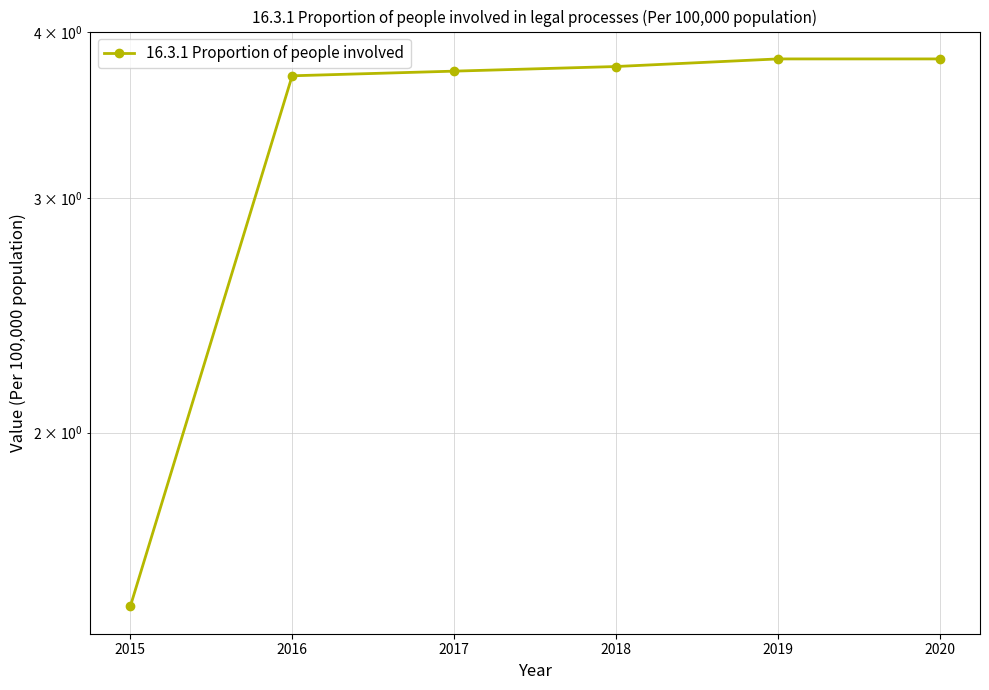

Reading left to right, extract all data points from this chart.

1.5	3.7	3.7	3.8	3.8	3.8